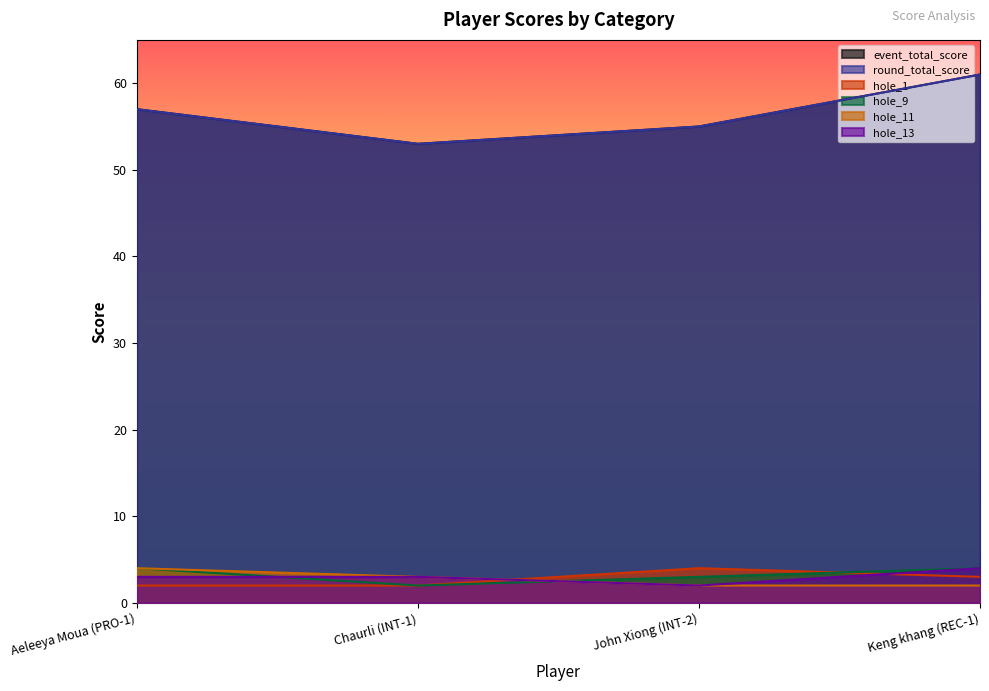

What is the maximum value shown in the chart?

61